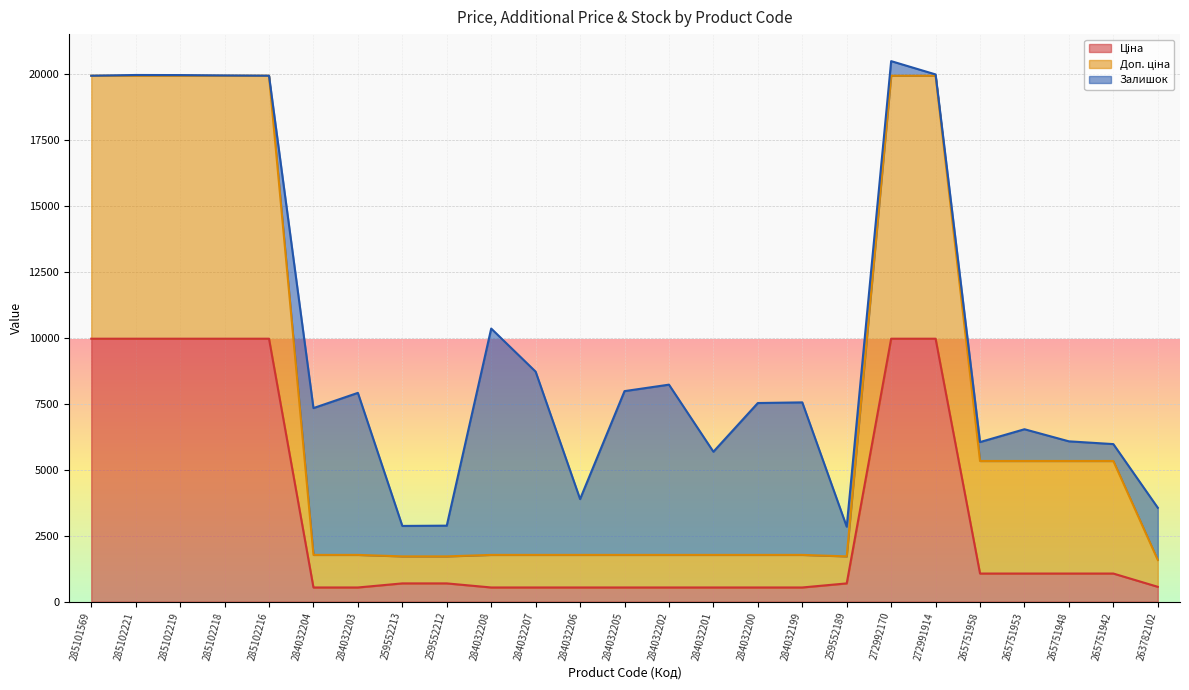

True or false: Ціна and Доп. ціна intersect in this chart.

False